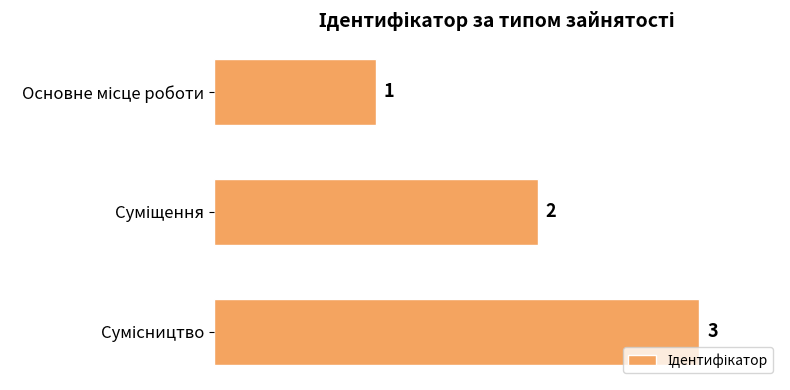

What is the difference between the maximum and second lowest values?

1